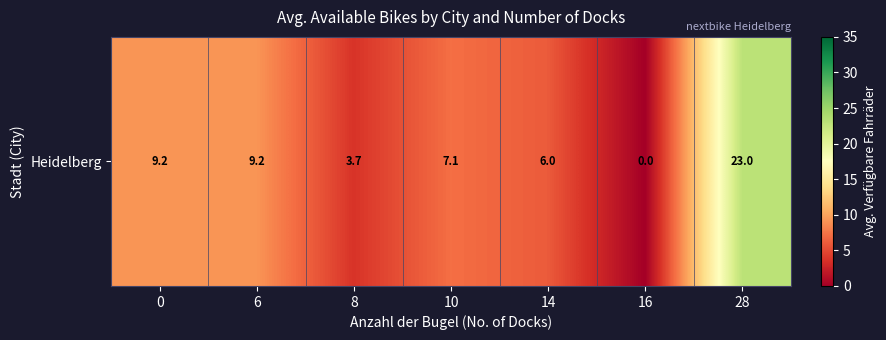

What is the change in value from 0 to 14?

-3.2